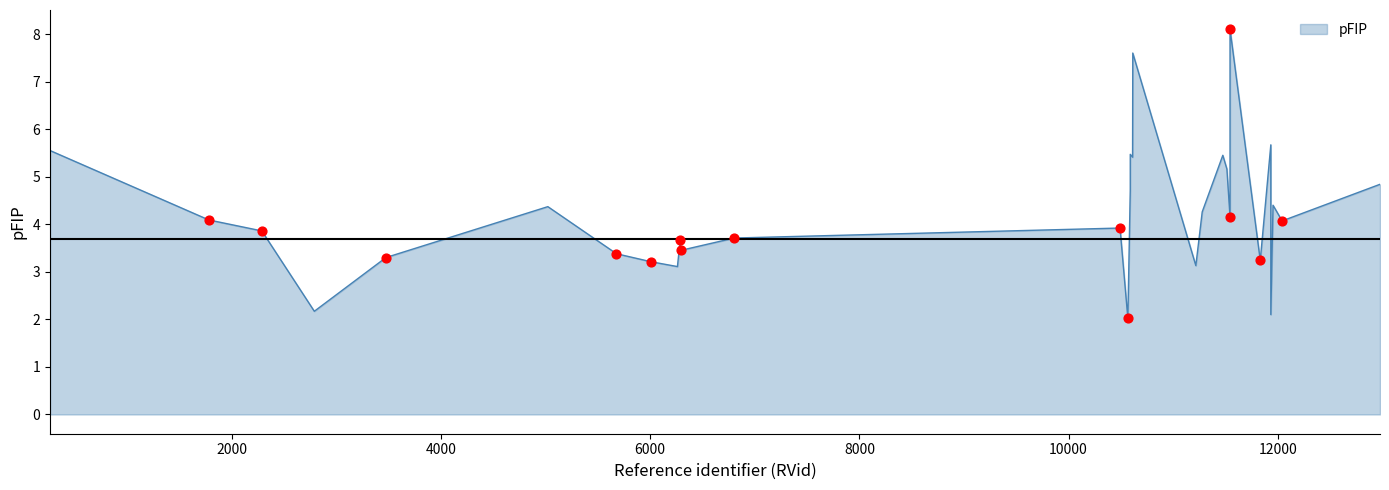

Which has a higher value, 10614 or 10567?

10614